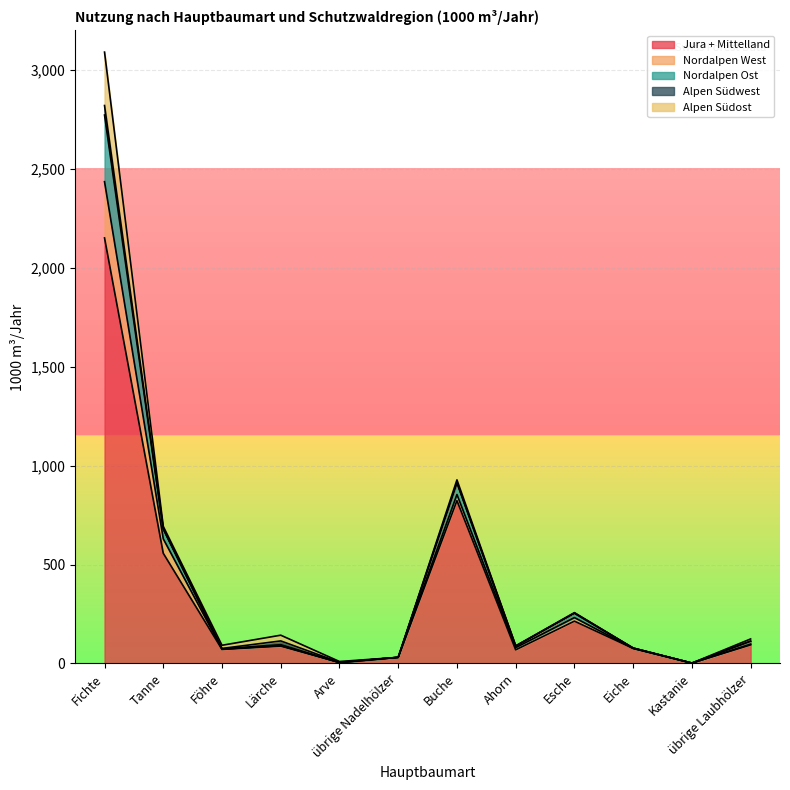

What is the value of the Nordalpen Ost point at the 12th from the left?

113